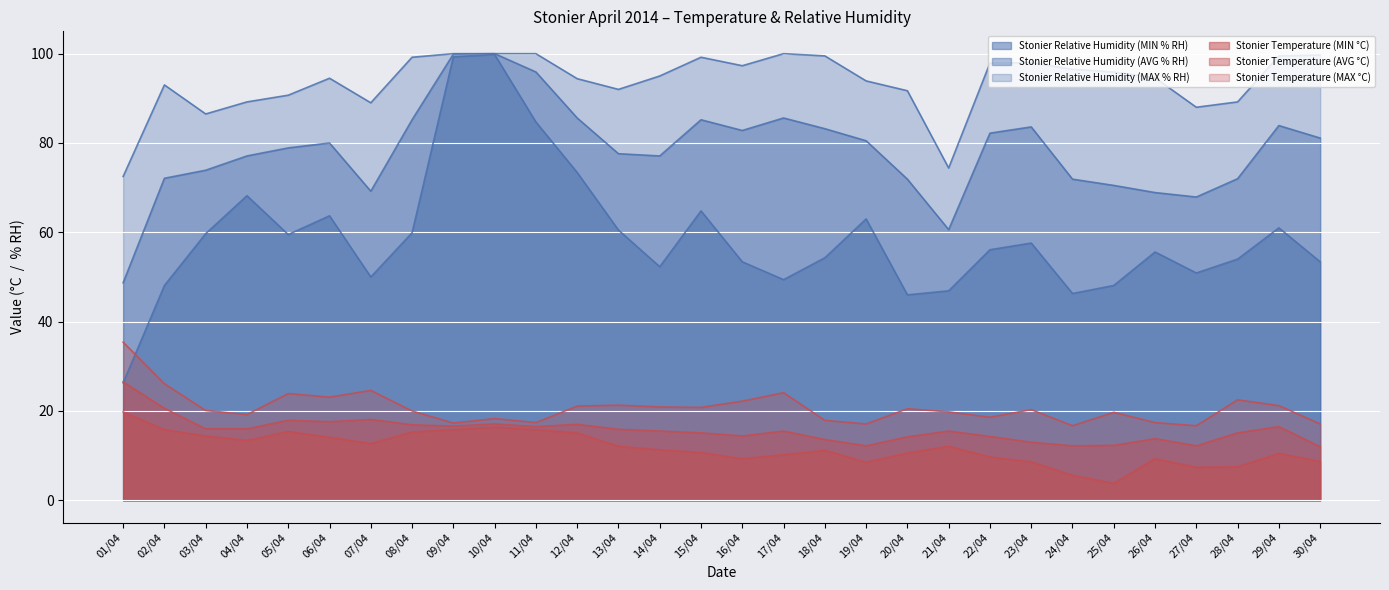

Is it true that Stonier Relative Humidity (AVG % RH) equals 85.2 at 15/04?

True